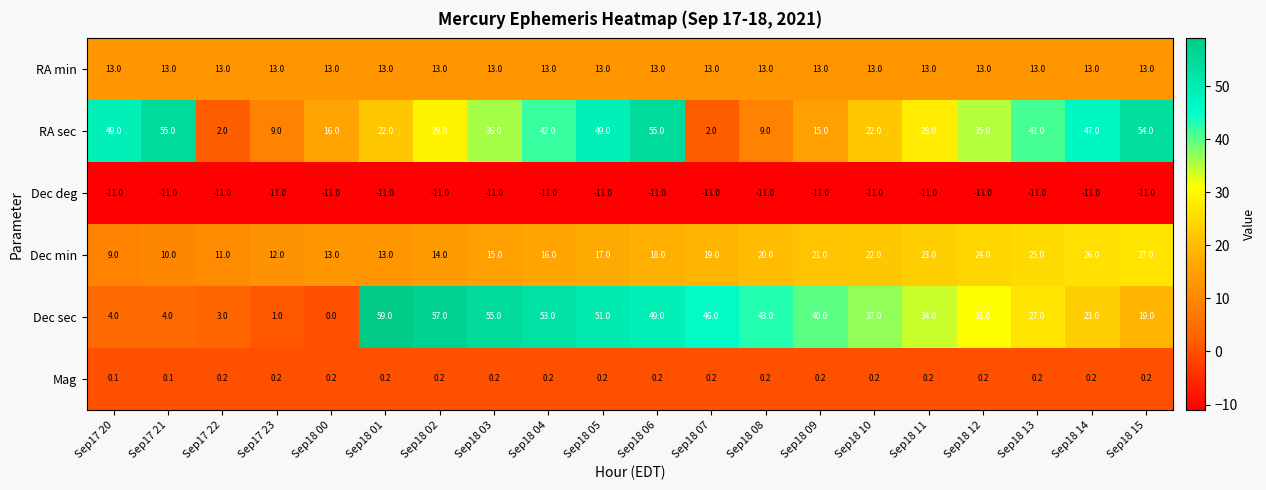

At Sep17 23, list the series in order from largest to smallest.

RA min, Dec min, RA sec, Dec sec, Mag, Dec deg